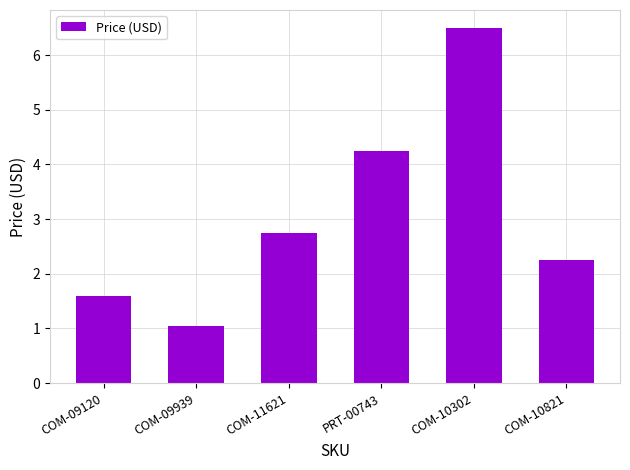

What is the label of the 3rd bar from the right?

PRT-00743